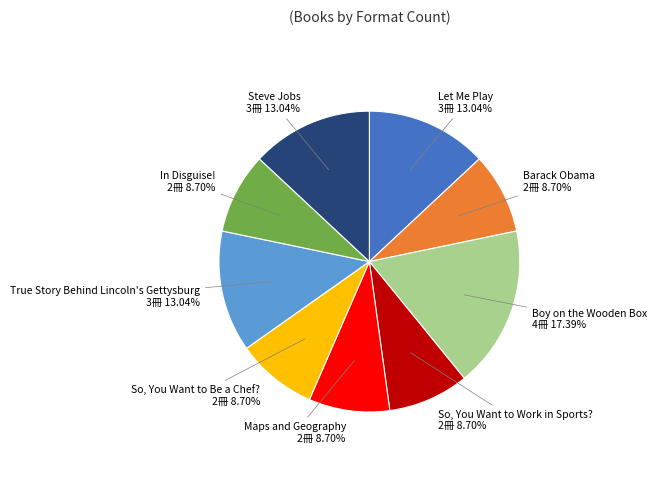

Count the number of slices in the pie.

9